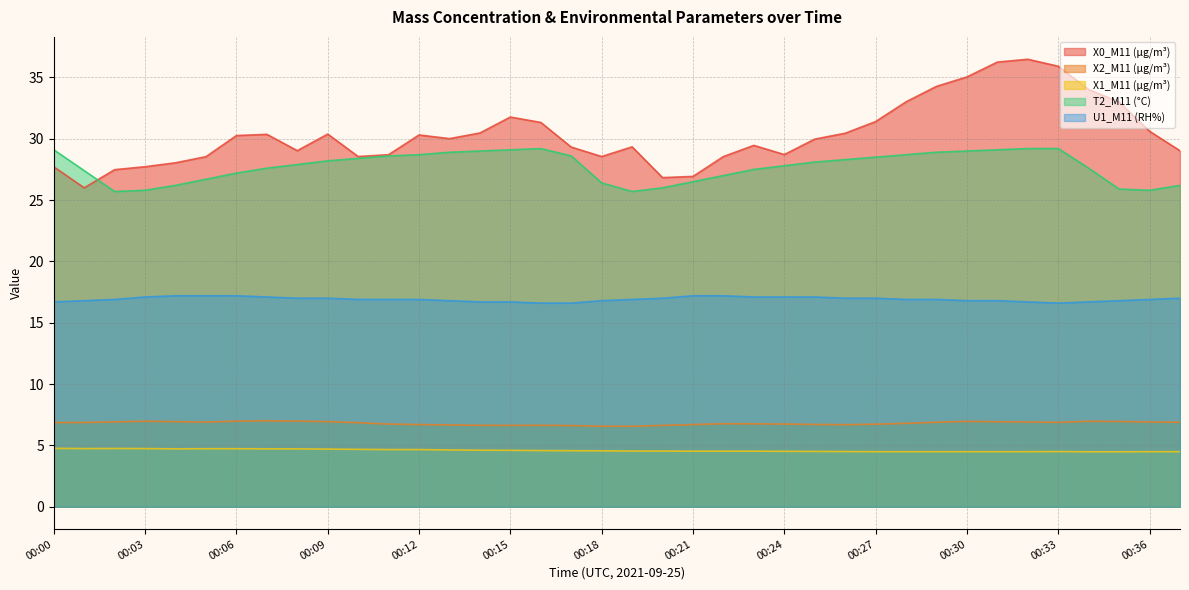

Where is the first local minimum for X1_M11 (μg/m³)?

00:01